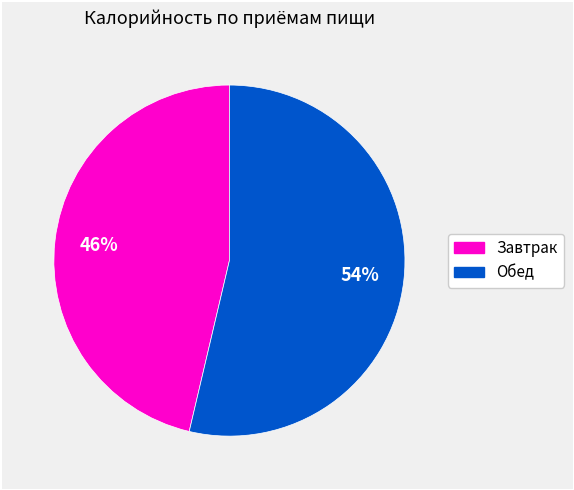

How many segments does this pie chart have?

2